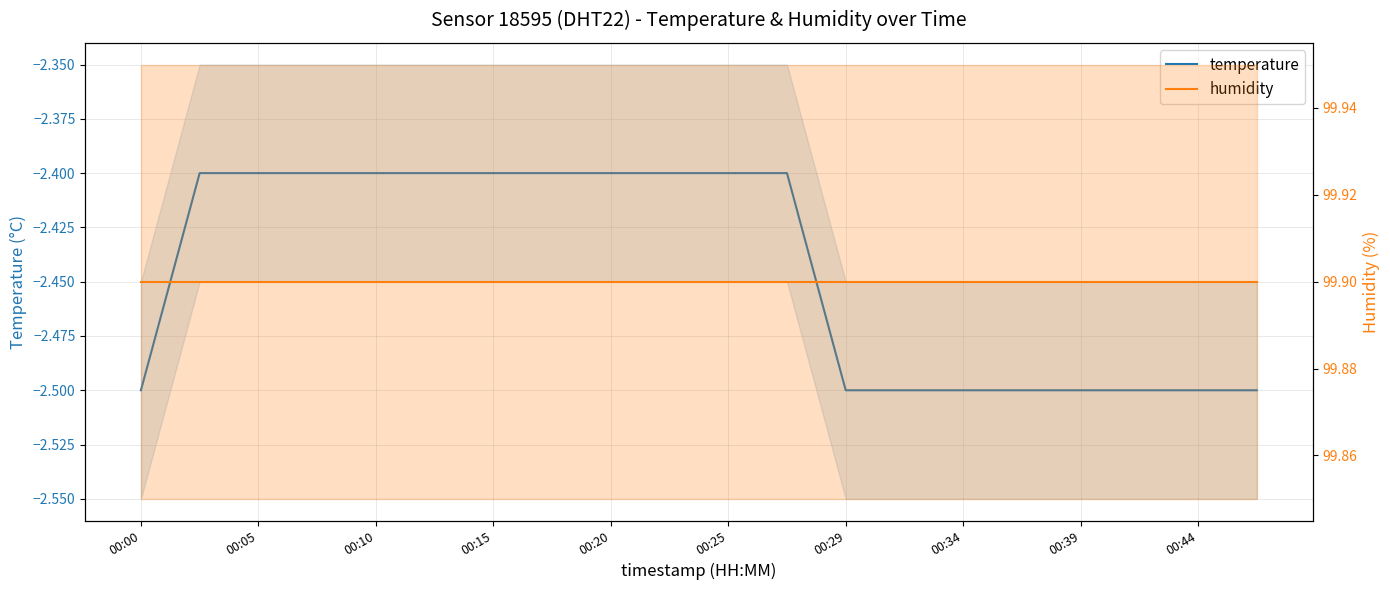

Which series has the largest range (max minus min)?

temperature